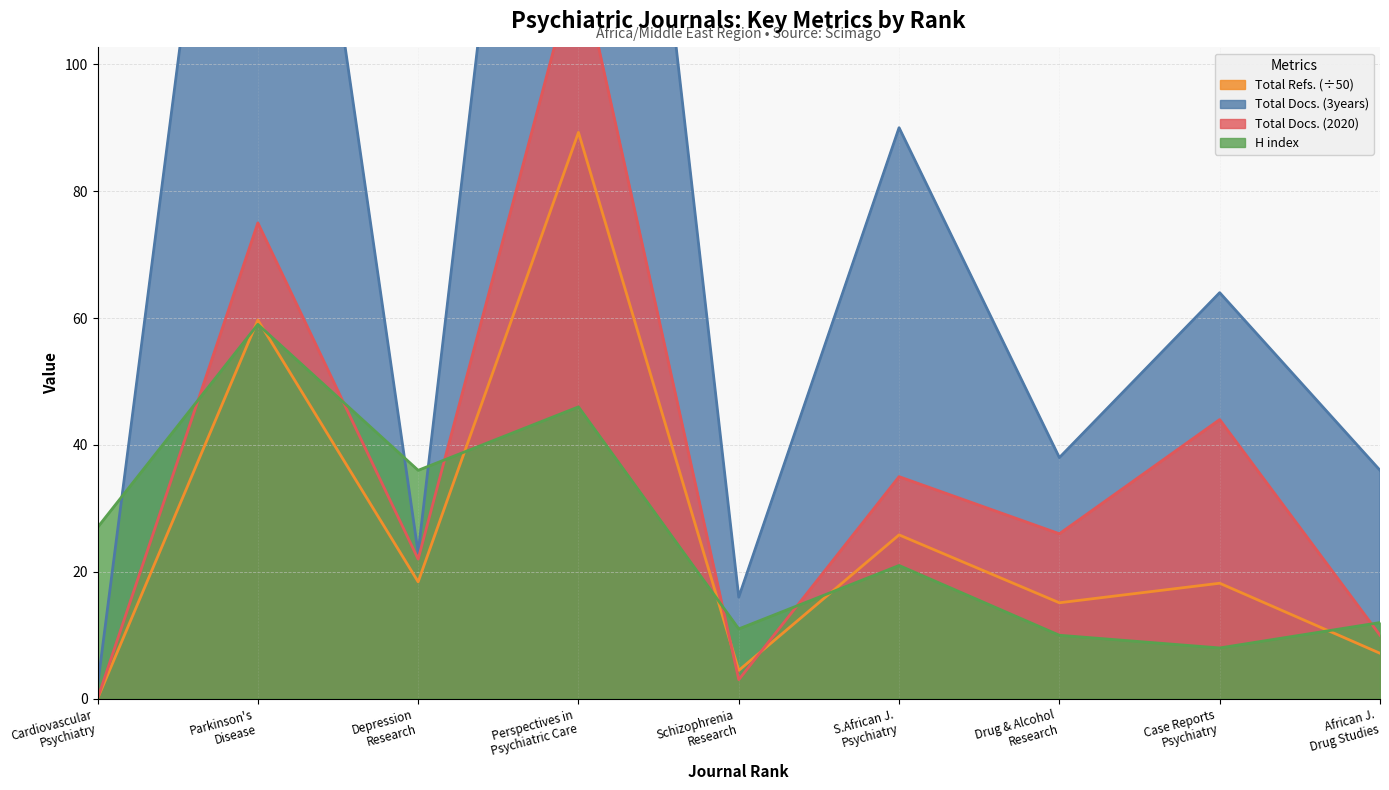

What is the highest value of the Total Refs. (÷50) series?

89.3